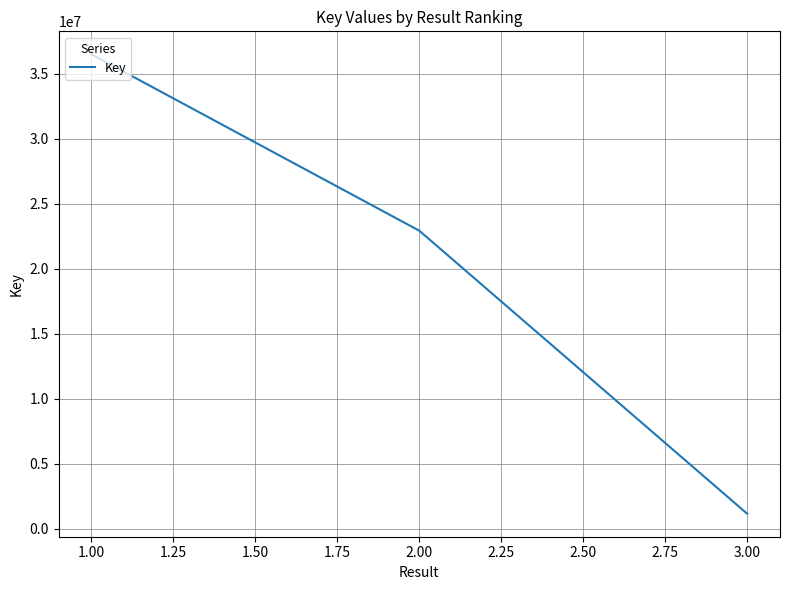

What is the average value?

20203534